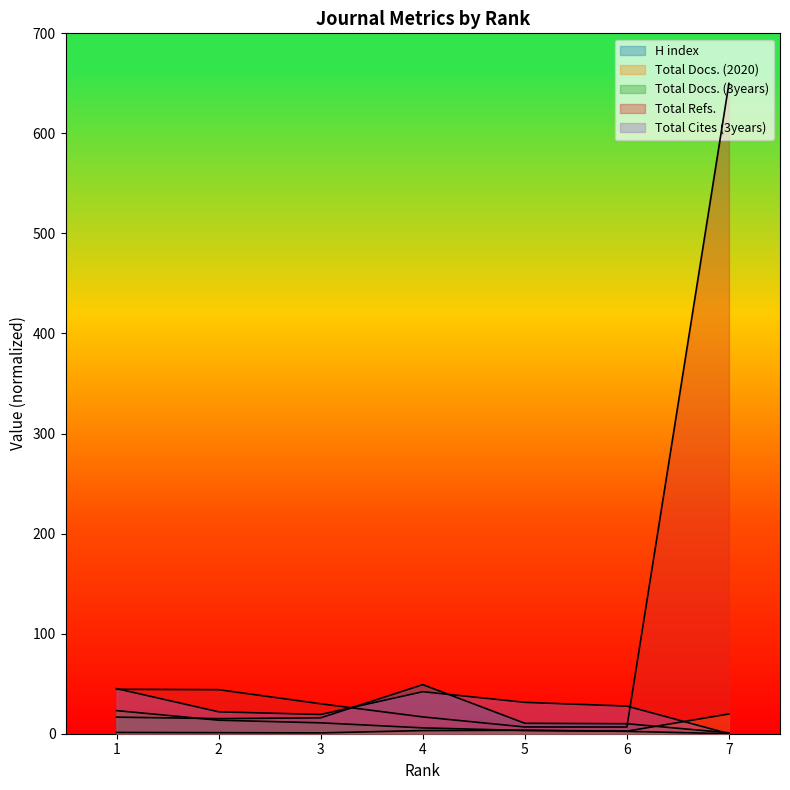

True or false: Total Cites (3years) has more than 1 points higher than both neighbors.

False